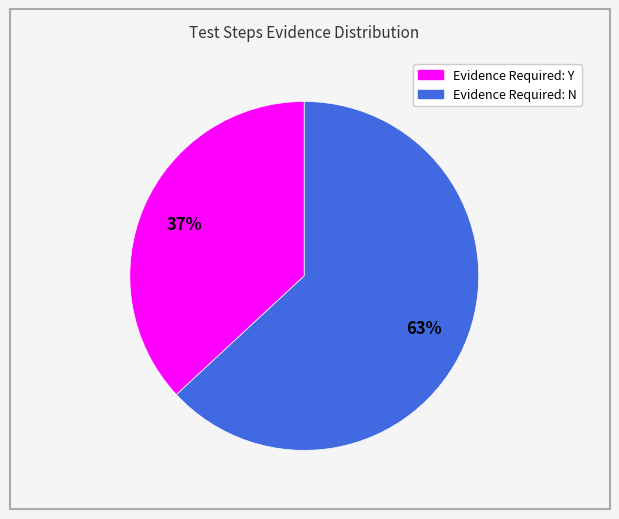

Is Evidence Required: Y the majority of the pie?

No